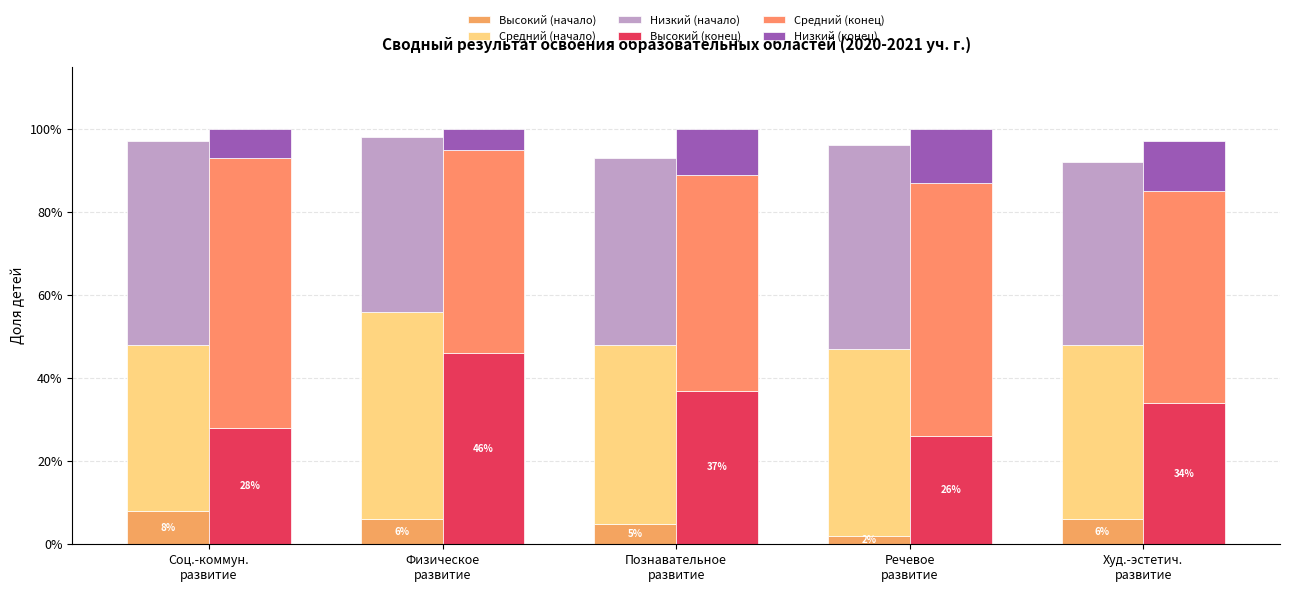

What is the difference between the highest and lowest values at Познавательное
развитие?

0.5